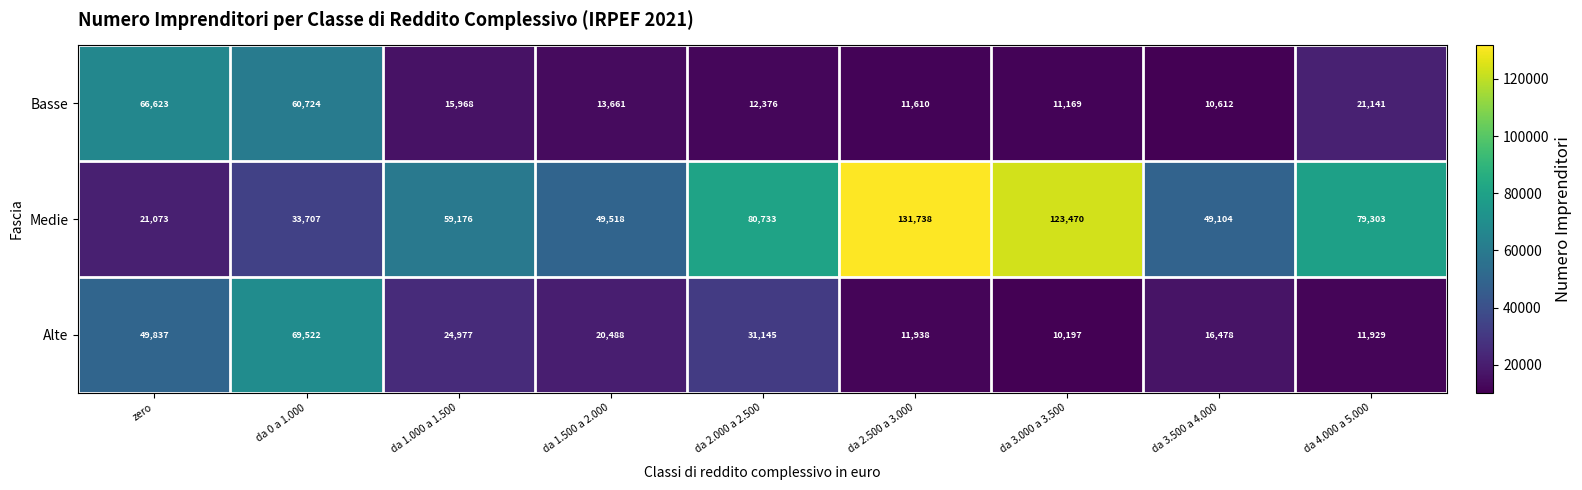

How many categories are shown in the chart?

9